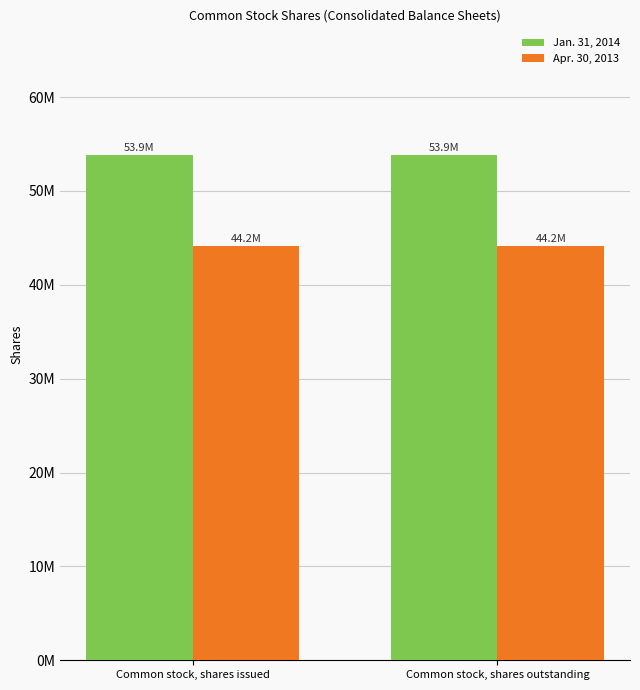

What is the sum of all Apr. 30, 2013 values?

88346808